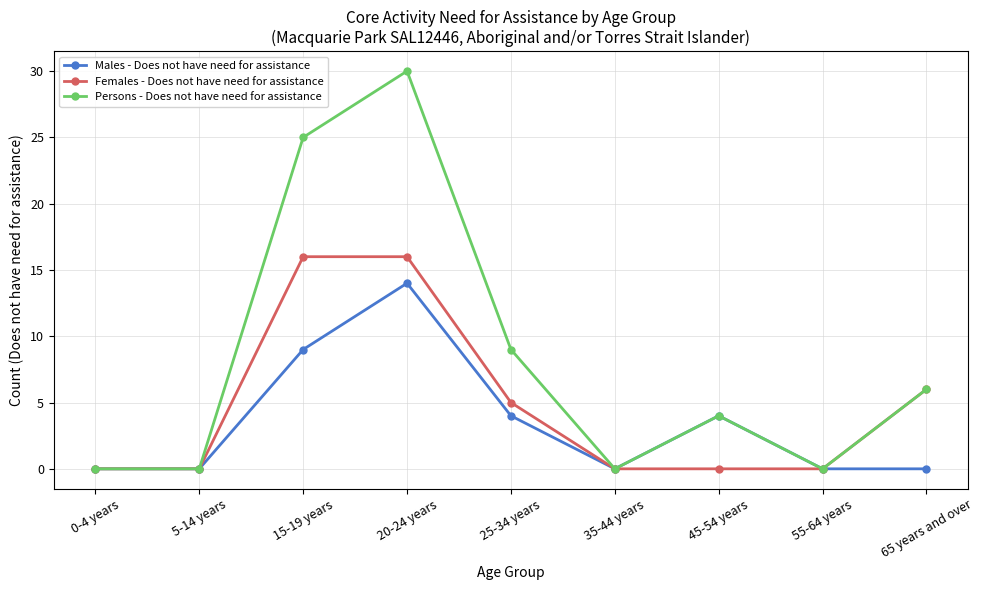

Which series has the largest total across all categories?

Persons - Does not have need for assistance